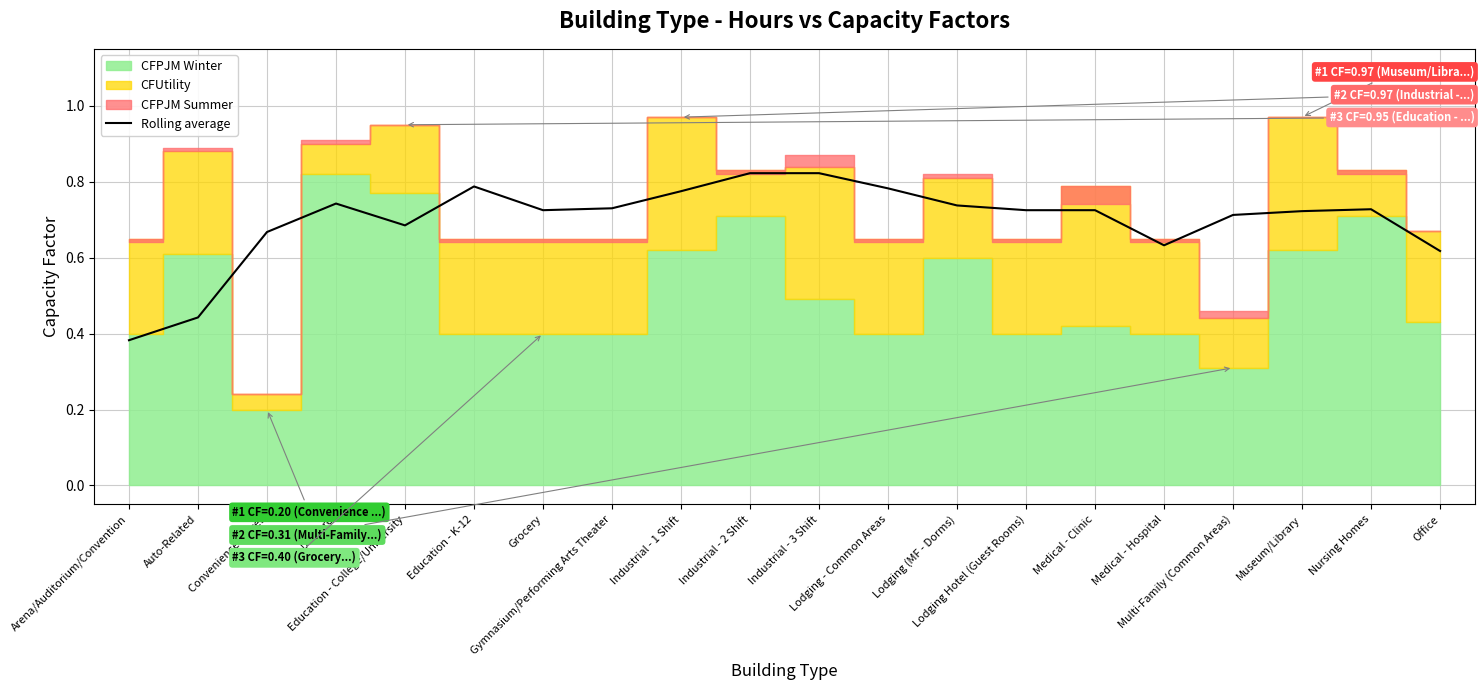

Reading left to right, list all the values displayed in this chart.

0.4	0.4	0.7	0.7	0.7	0.8	0.7	0.7	0.8	0.8	0.8	0.8	0.7	0.7	0.7	0.6	0.7	0.7	0.7	0.6